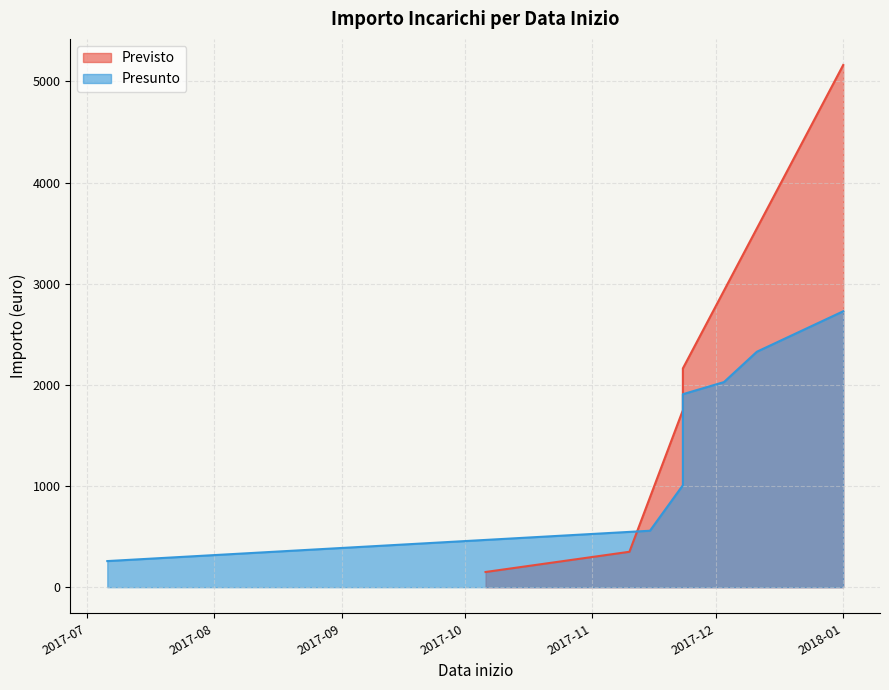

What is the label of the 13th point from the left?

2017-12-11